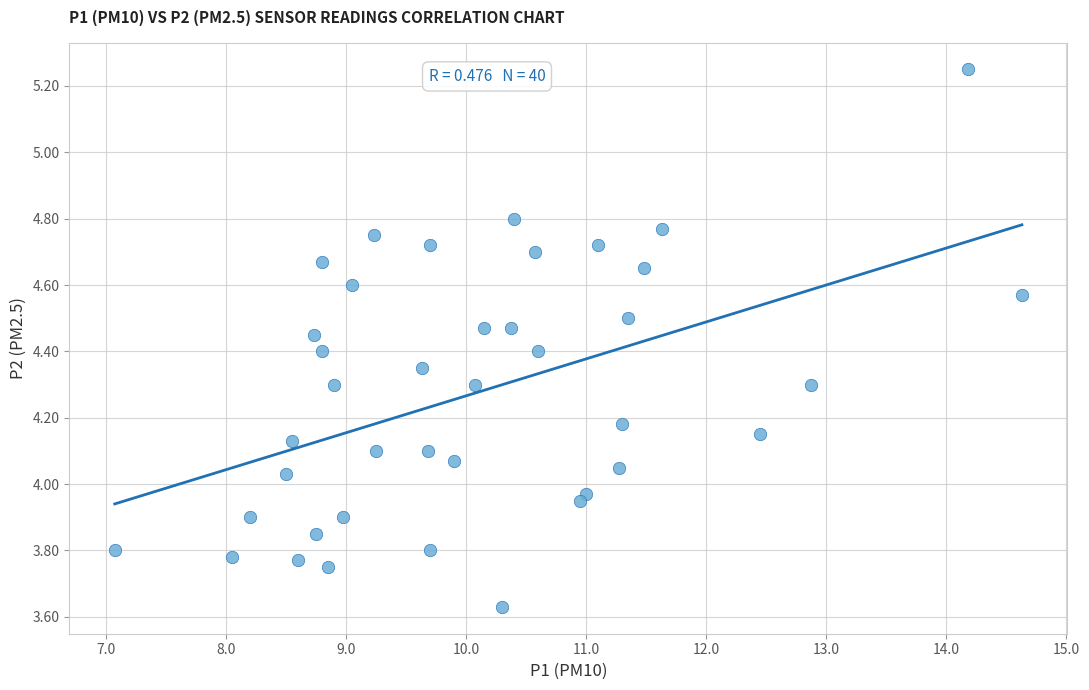

What is the range of Y values (max minus min)?

1.6